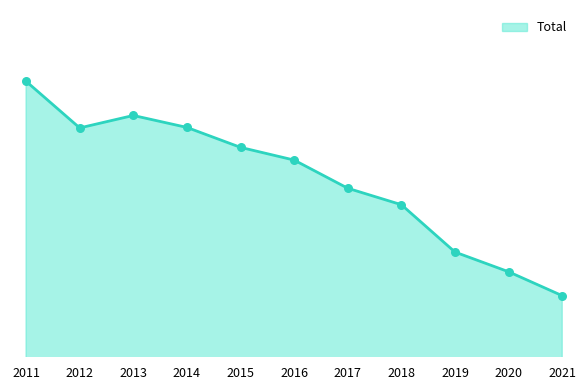

What is the ratio of the value at 2012 to the value at 2015?

1.0